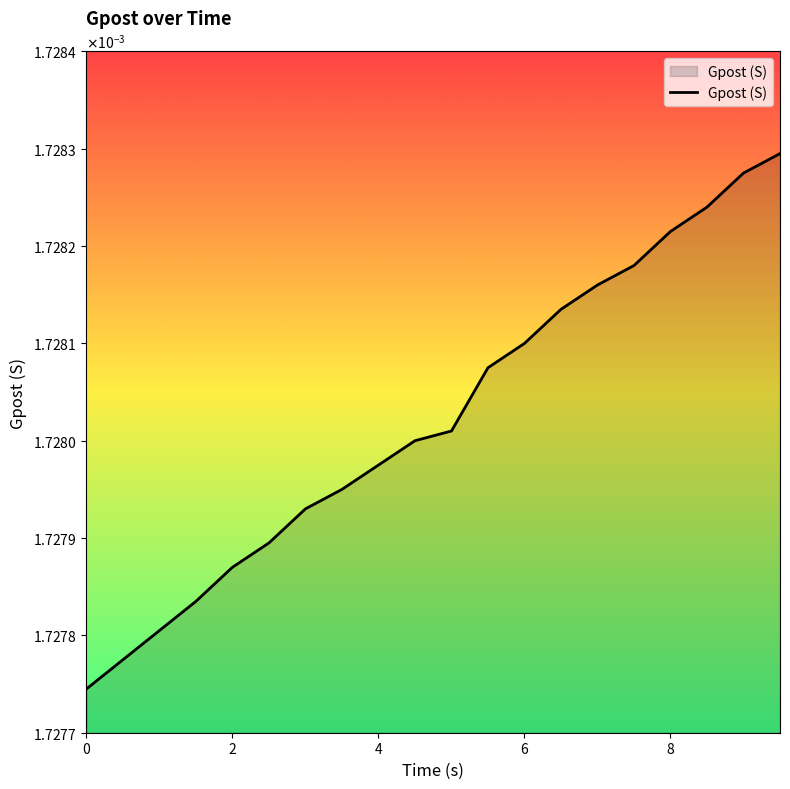

Does the chart have visible grid lines?

No